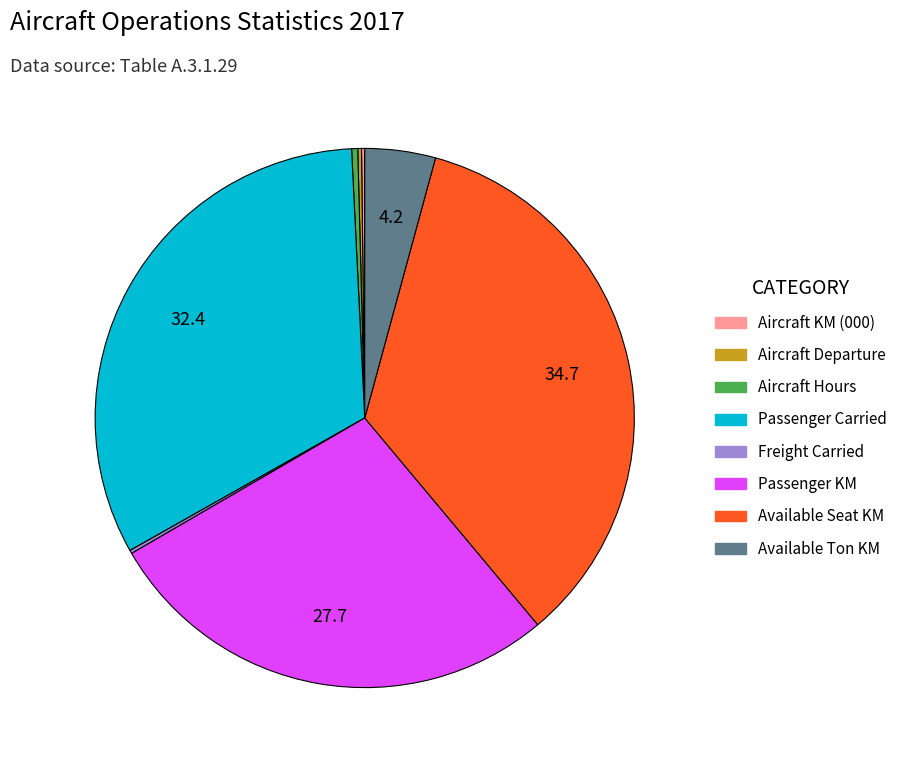

Does any single category account for the majority?

No